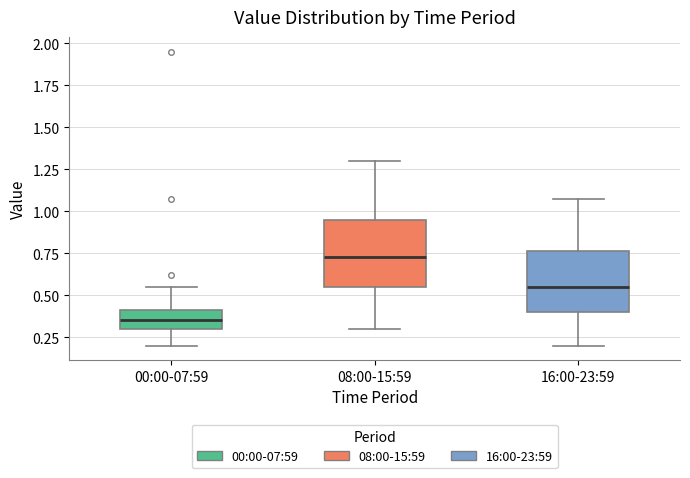

Reading left to right, transcribe this box plot: for each box, give where its median line is, the range the box spans, and where its two whiskers end, as read against the y-axis. The values are not printed on the chart, so give them approximately, as read against the axis.

00:00-07:59: median 0.35, box 0.30 to 0.40, whiskers 0.20 to 0.55
08:00-15:59: median 0.75, box 0.55 to 0.95, whiskers 0.30 to 1.30
16:00-23:59: median 0.55, box 0.40 to 0.75, whiskers 0.20 to 1.05